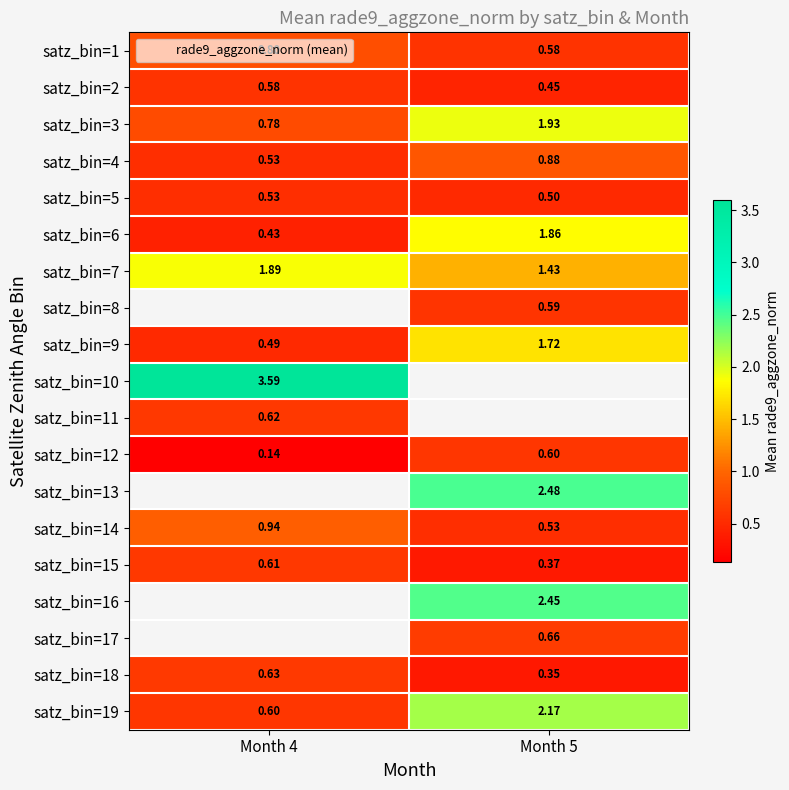

What is the difference between the maximum and minimum values in the satz_bin=9 series?

1.2